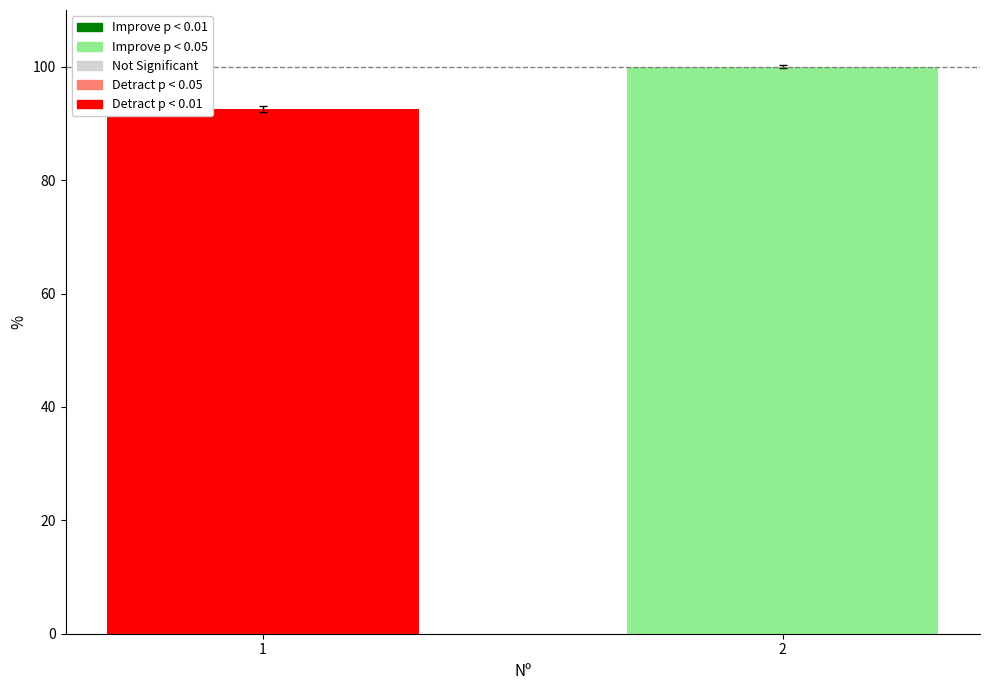

What is the sum of the values at 2 and 1?

192.5